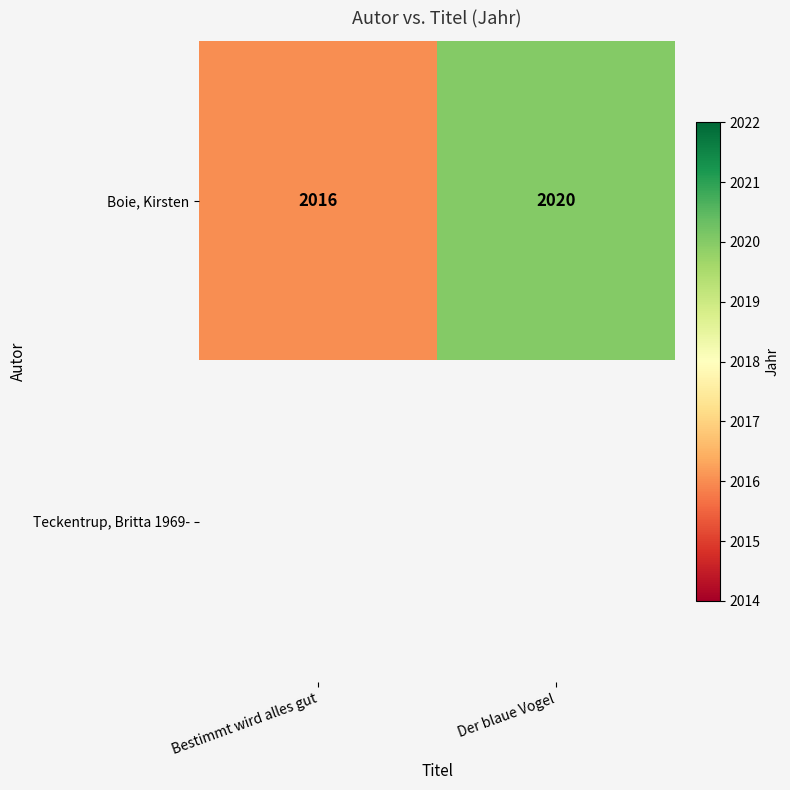

True or false: Boie, Kirsten has a value of 2016 at Bestimmt wird alles gut.

True